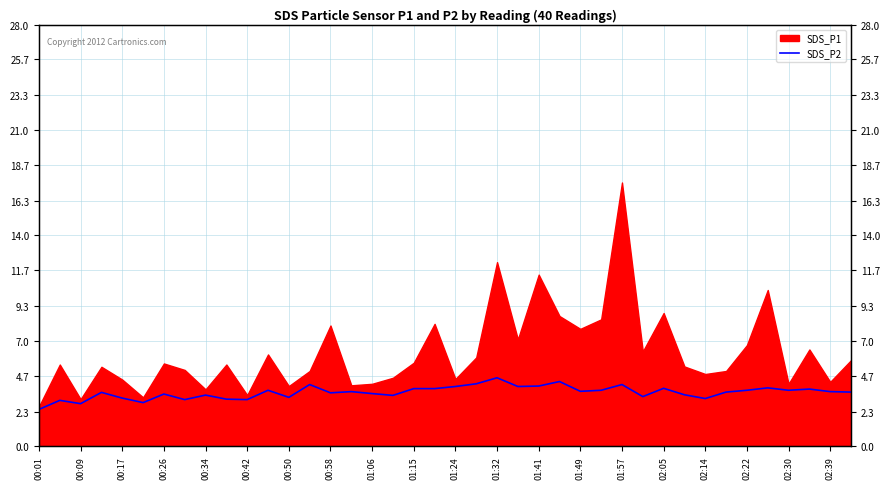

At which label does the data first exceed 3?

00:09